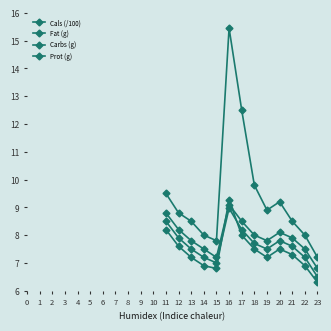

How many categories are shown in the chart?

13